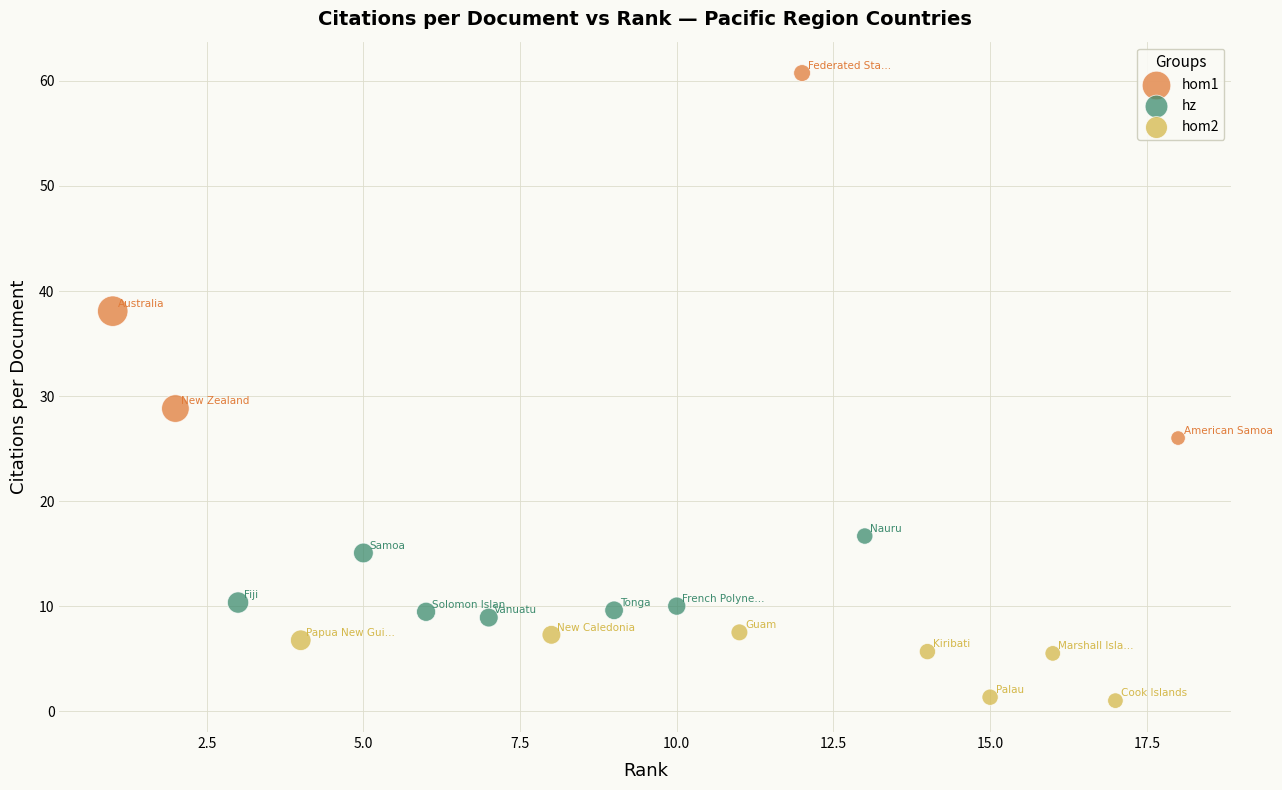

Which series has the widest spread of Y values?

hom1